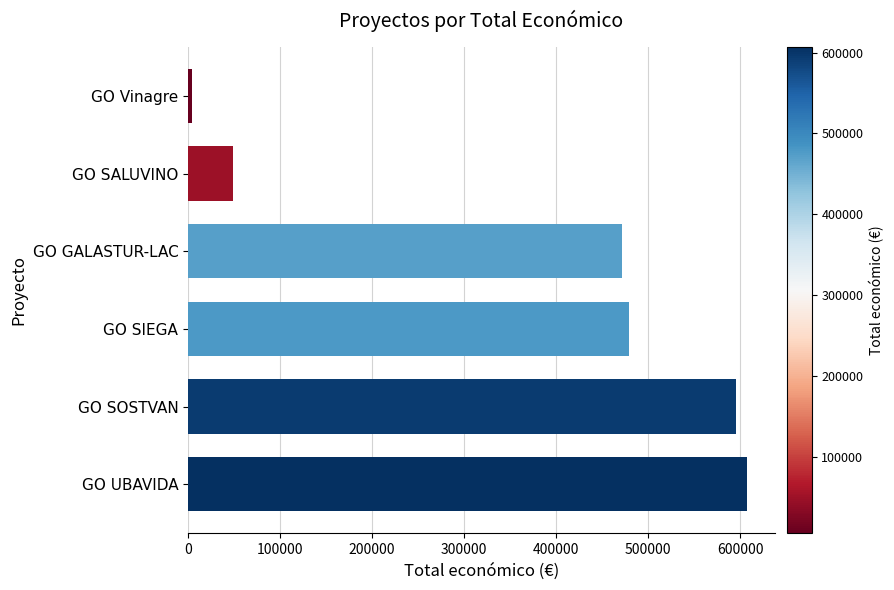

True or false: the data shows 254055 at GO SOSTVAN.

False